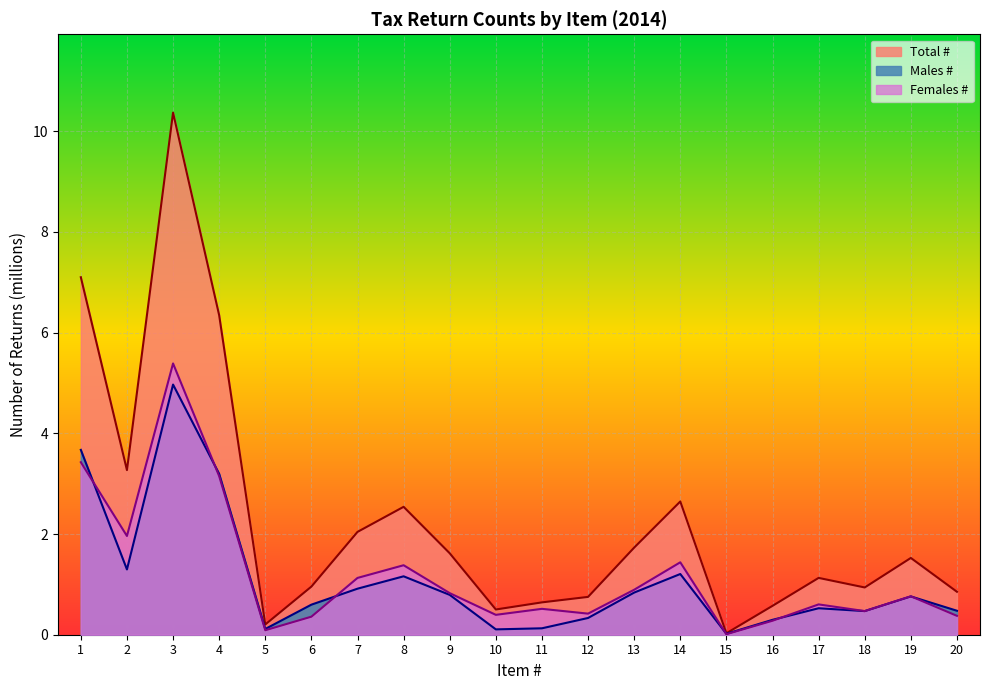

Is it true that Males # equals 1.3 at 2?

True